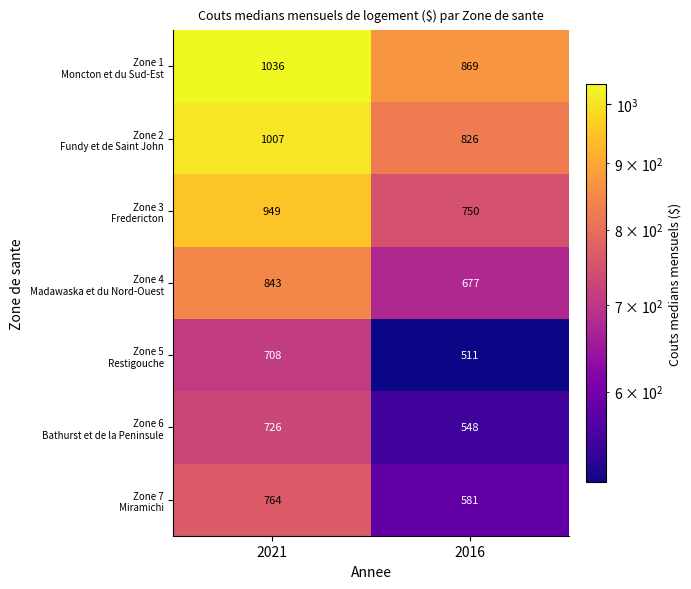

What is the total value across all series at 2016?

4762